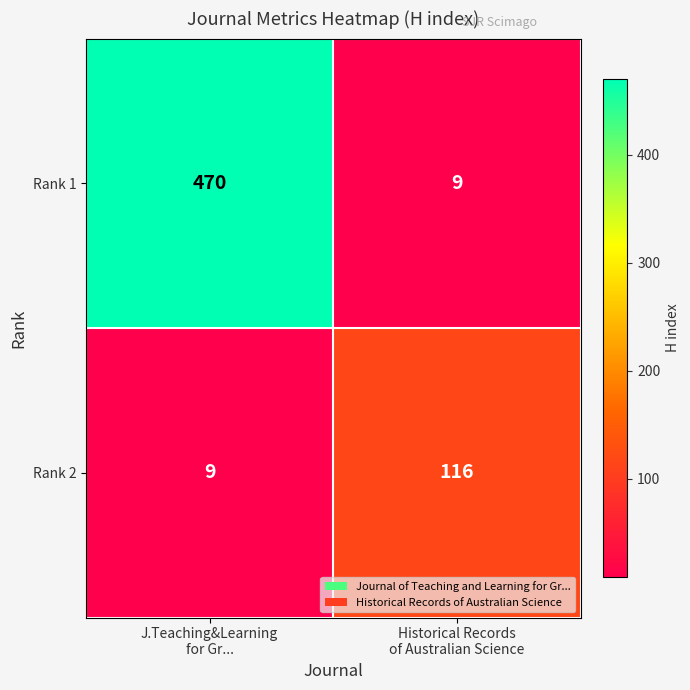

List the series in order of their overall mean, highest first.

Rank 1, Rank 2